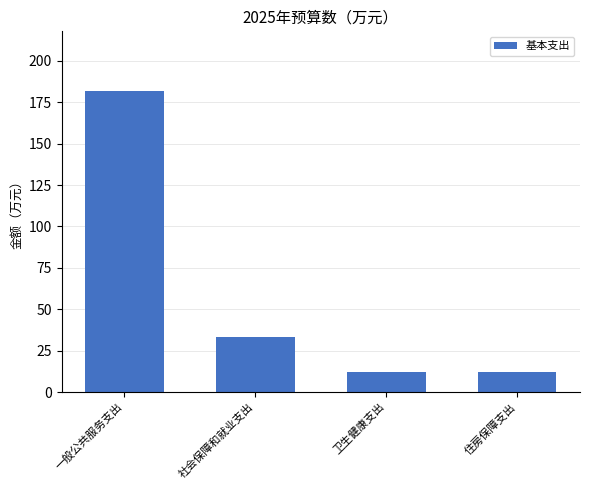

Reading left to right, extract all data points from this chart.

181.5	33.5	11.9	11.9